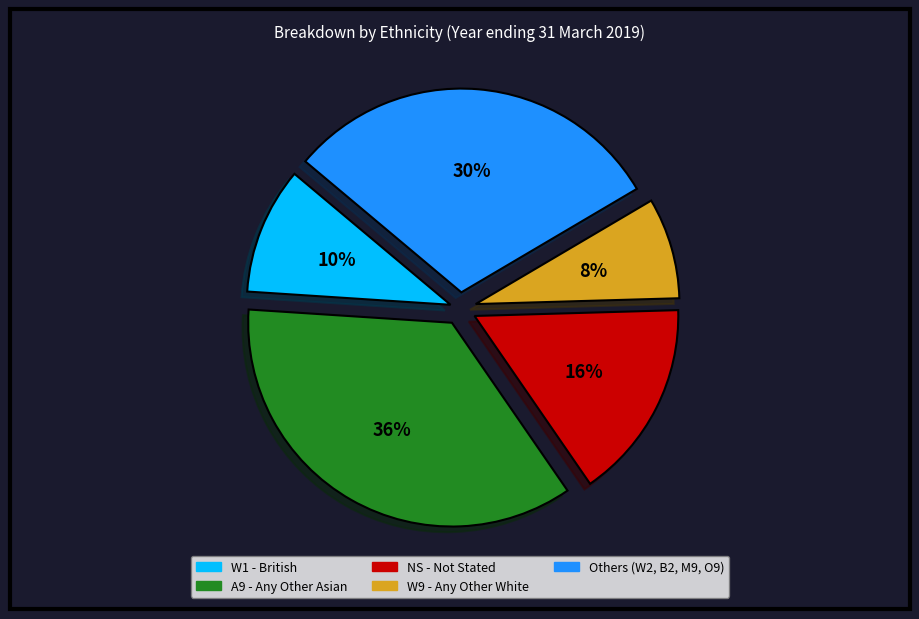

How many slices are in this pie chart?

5